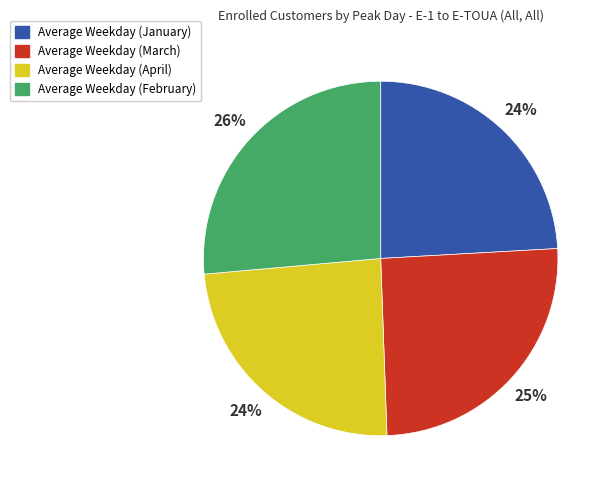

Combined, do Average Weekday (January) and Average Weekday (February) account for over 50%?

Yes